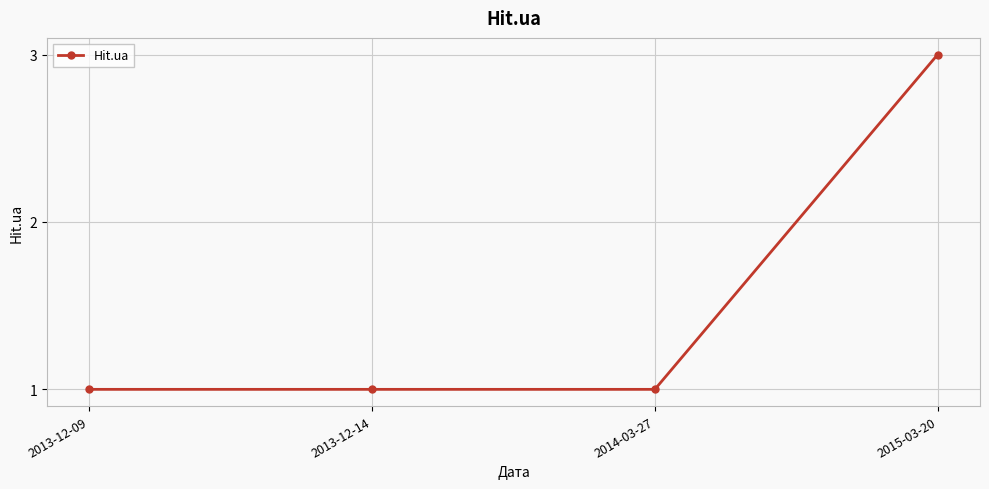

Reading left to right, transcribe all the data shown in this chart.

2013-12-09=1	2013-12-14=1	2014-03-27=1	2015-03-20=3